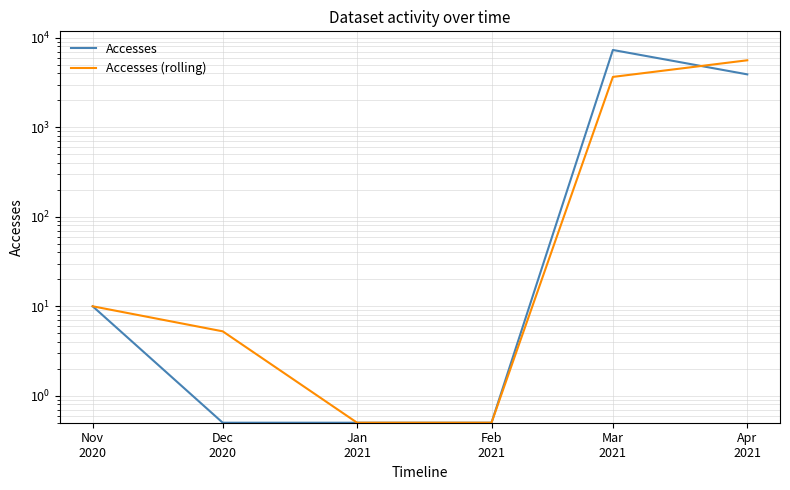

True or false: Accesses (rolling) has more than 1 points higher than both neighbors.

False